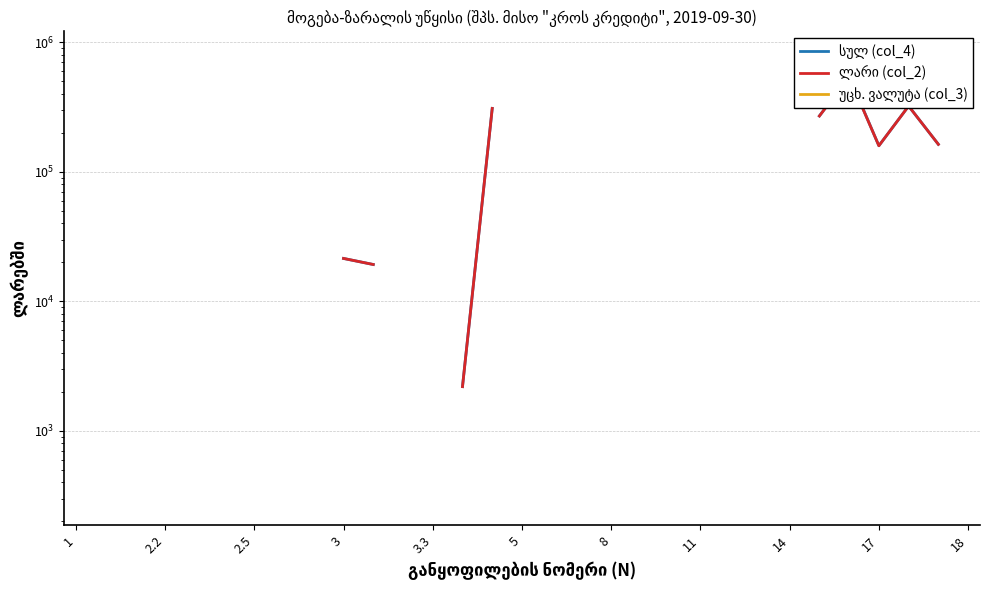

True or false: სულ (col_4) and უცხ. ვალუტა (col_3) cross at least once.

False